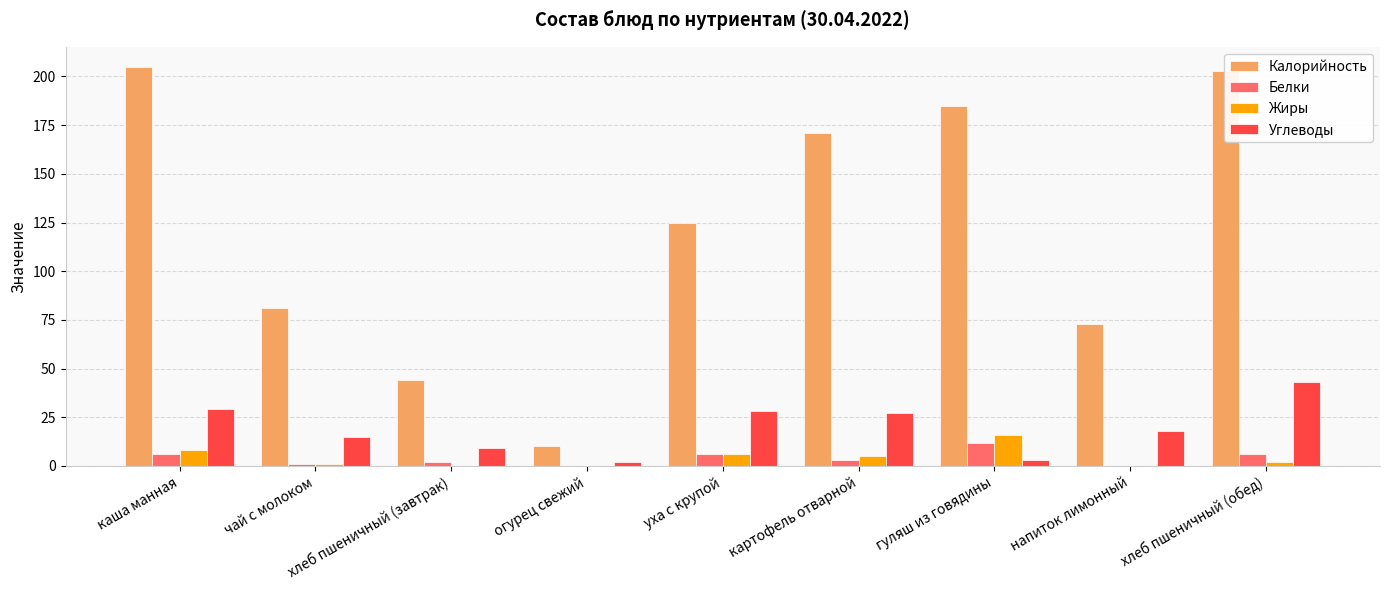

What are all the series names shown in the legend?

Калорийность, Белки, Жиры, Углеводы